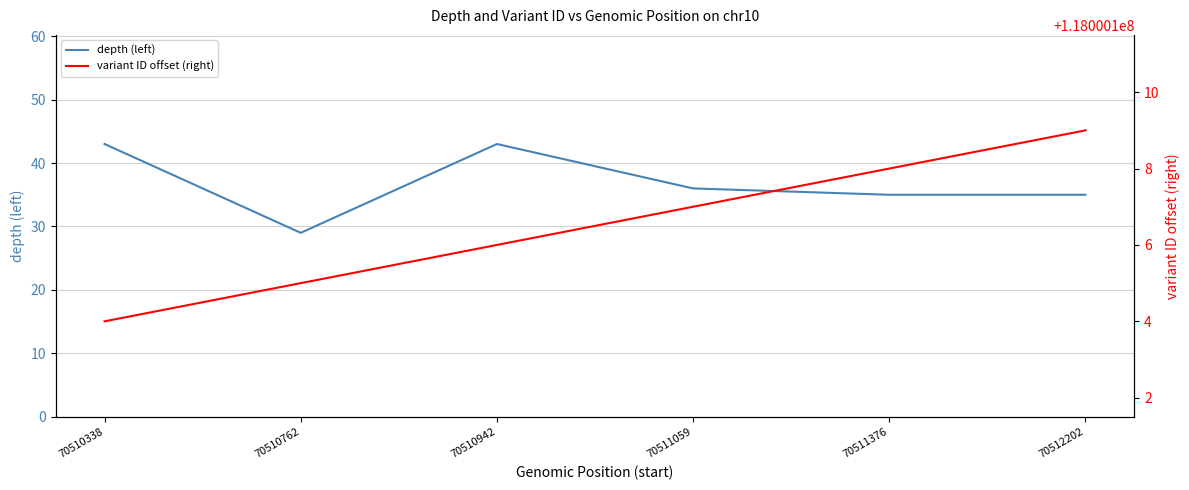

What is the maximum value for variant ID offset (right)?

118000109